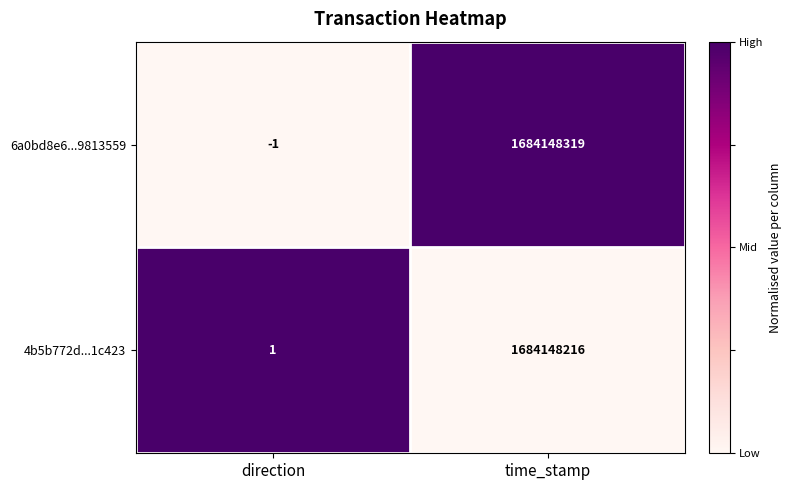

Is it true that 6a0bd8e6...9813559 equals 2955676667 at time_stamp?

False